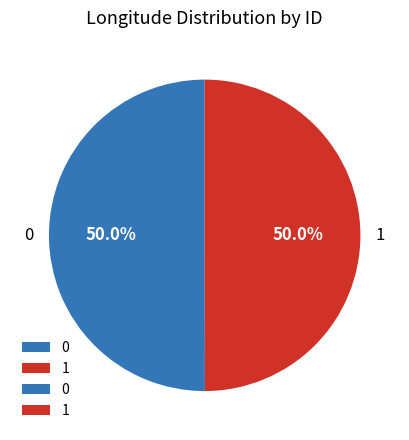

The 1 slice represents 43% of the pie. True or false?

False